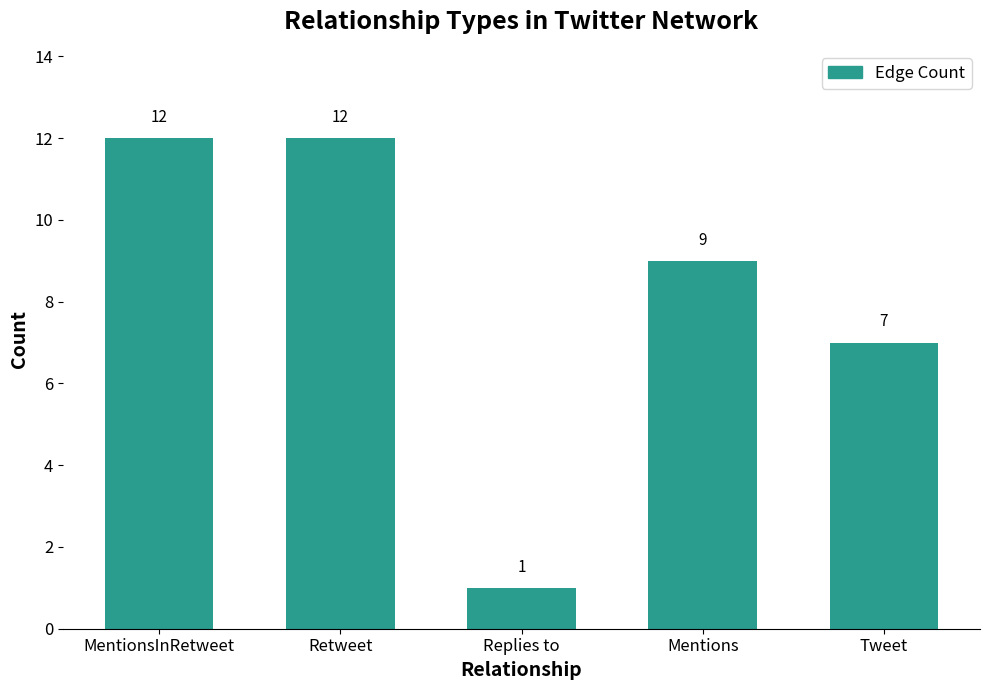

How many values are between 7 and 12?

4